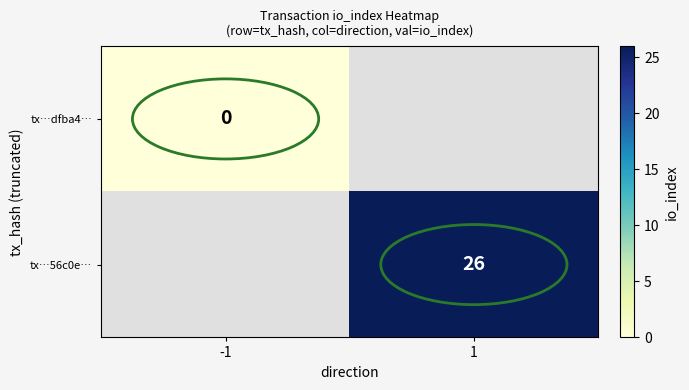

The tx…56c0e… series shows 6 at 1. True or false?

False